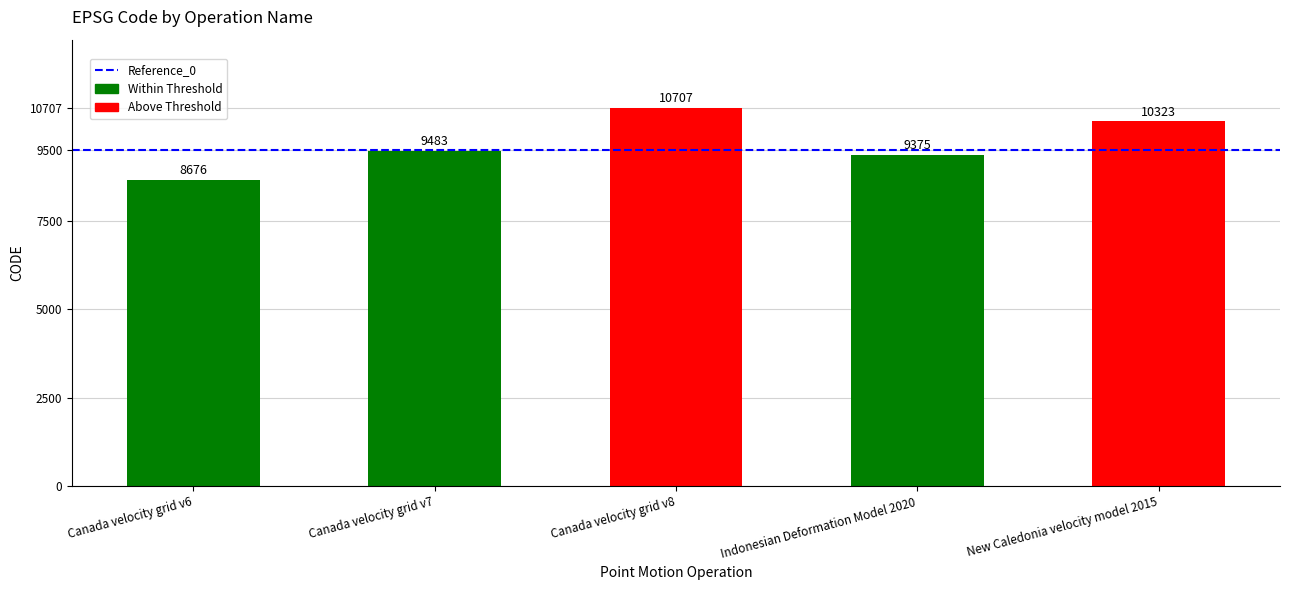

Approximately how many times larger is the value at Canada velocity grid v7 compared to Canada velocity grid v6?

1.1